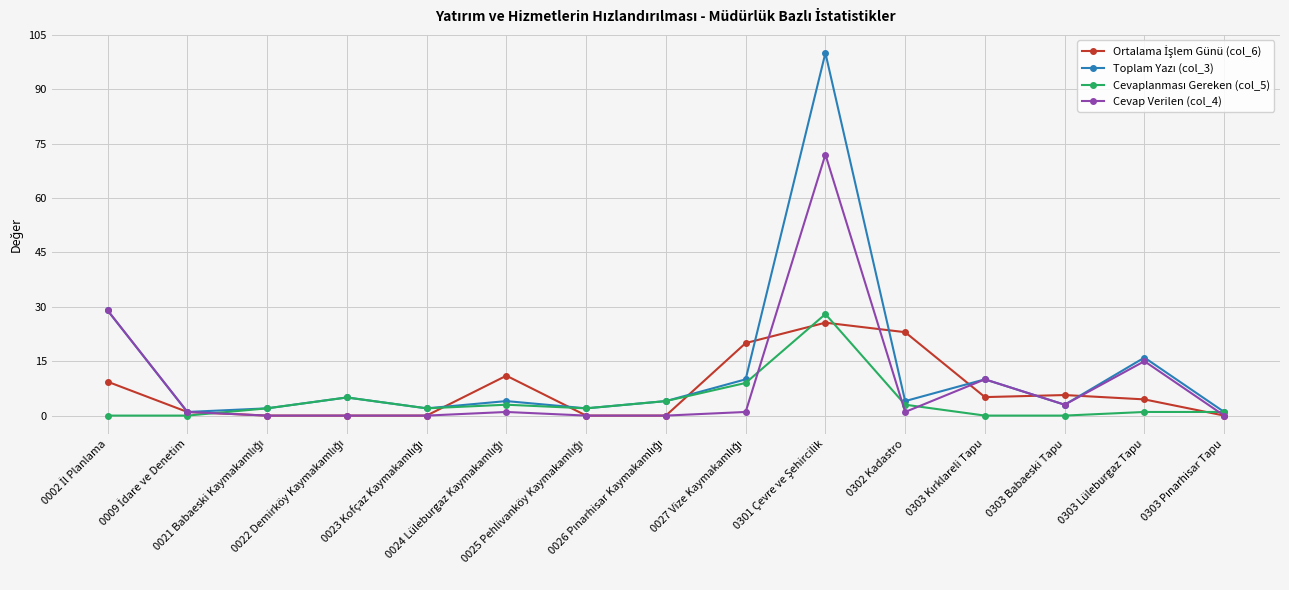

Does the chart display data point markers on the line(s)?

Yes